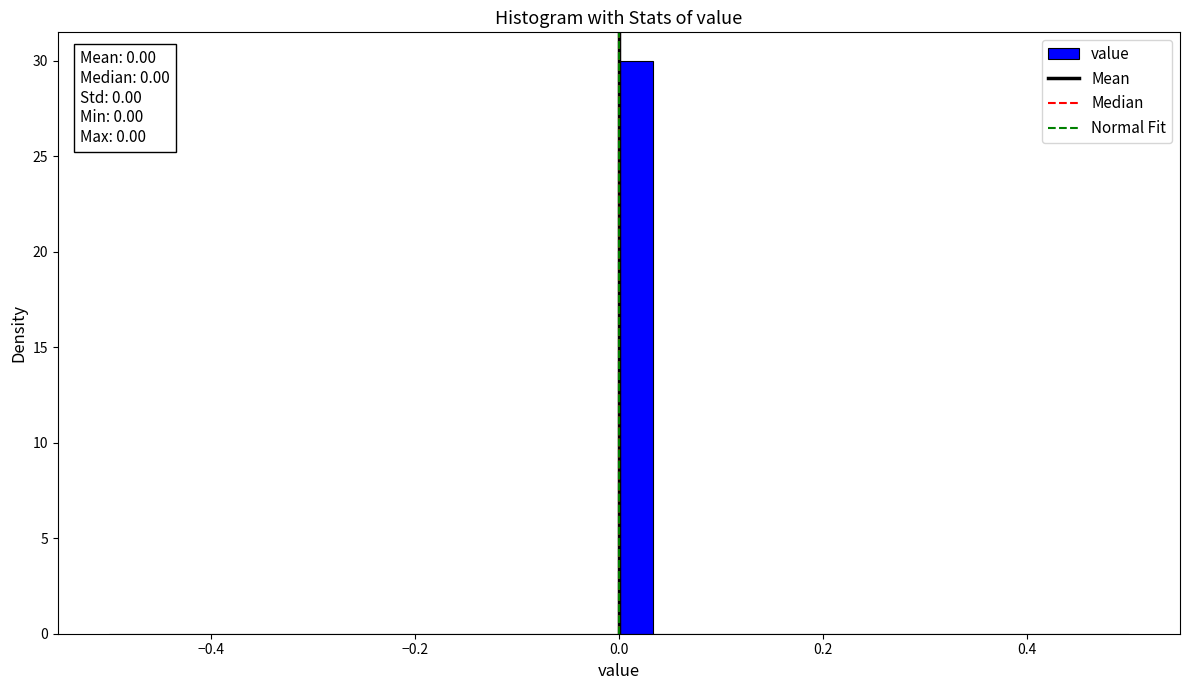

Around what value on the x-axis is the tallest bar? Give the approximate position of its centre, as read against the axis.

0.02